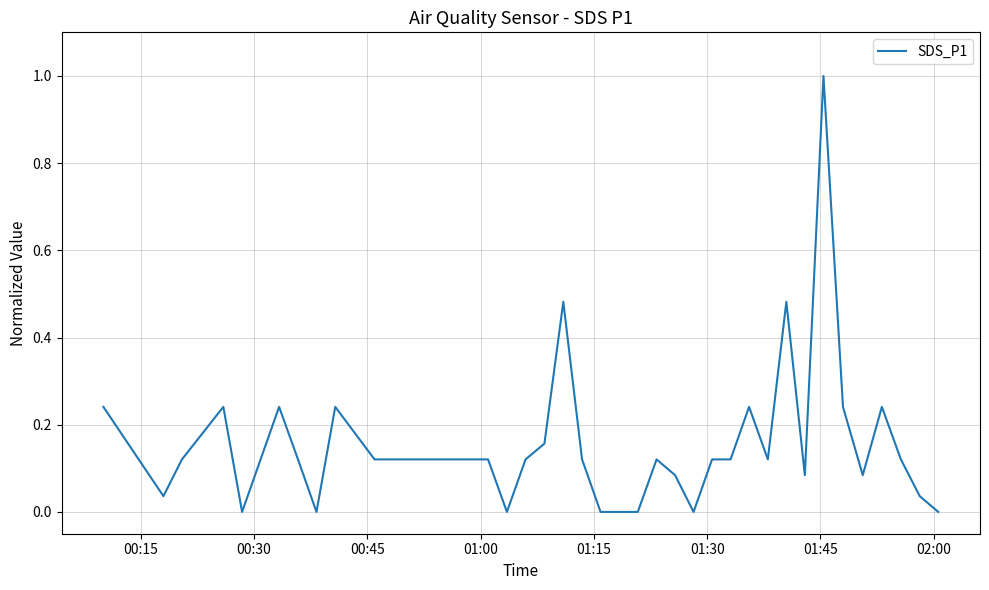

What is the difference between the maximum and minimum values?

1.0